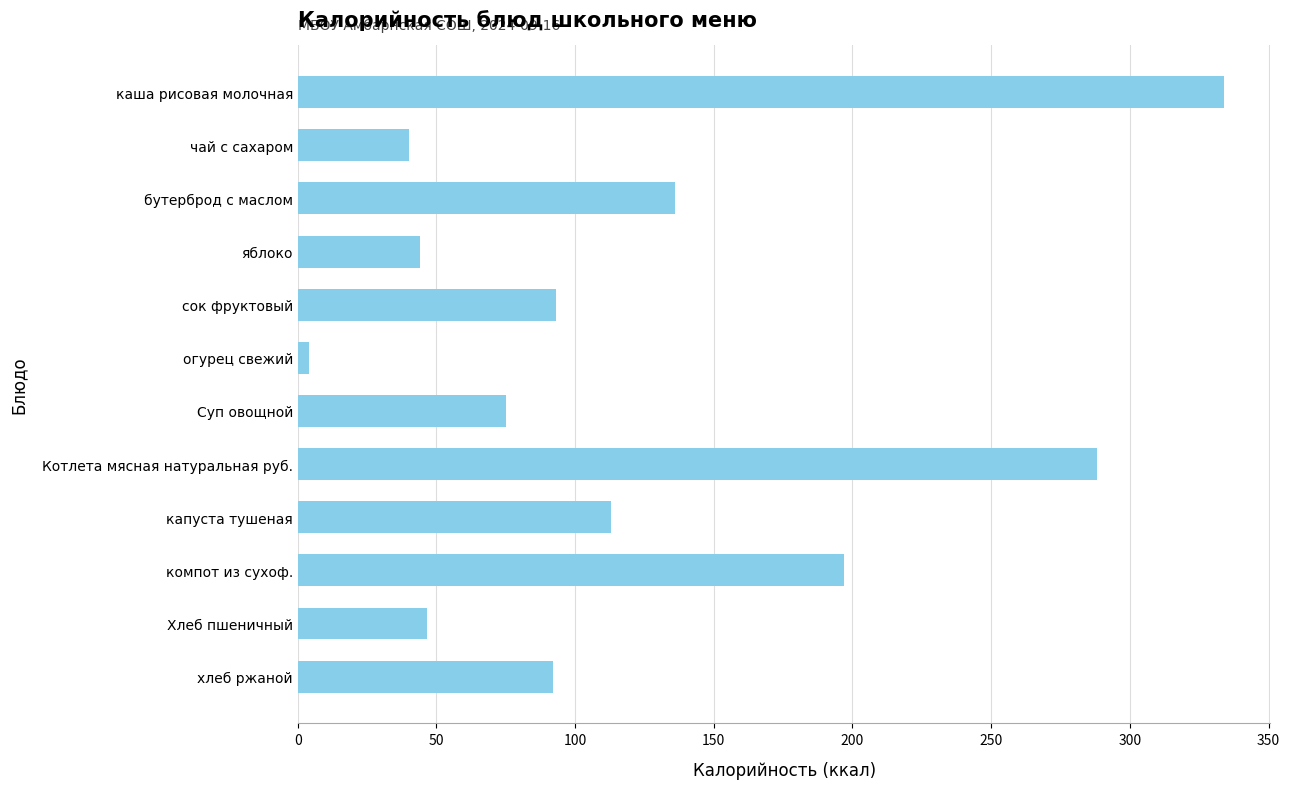

What is the approximate value at чай с сахаром?

40.0